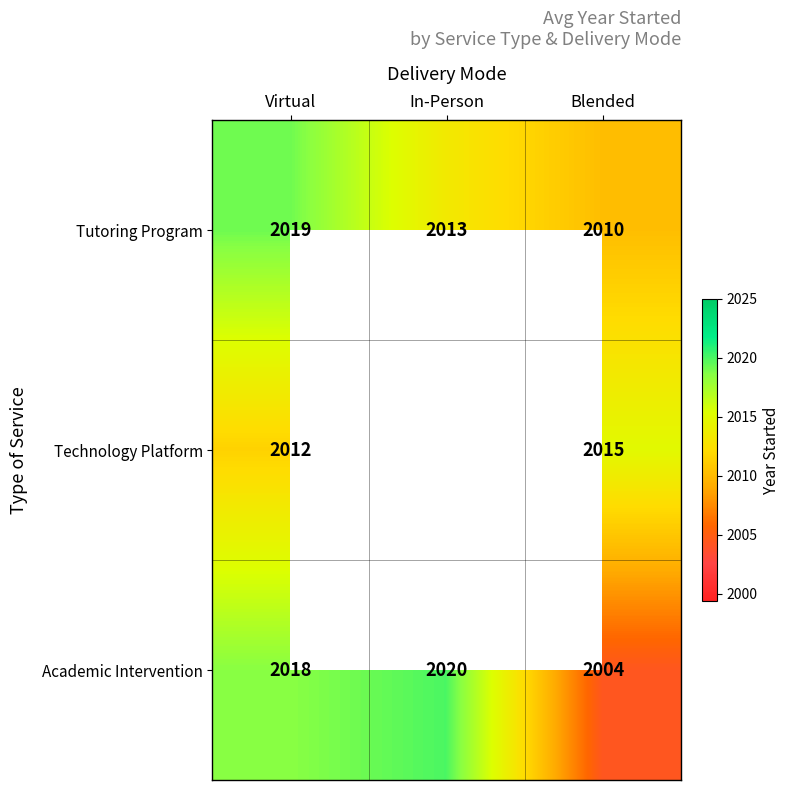

Where is Tutoring Program nearest to the value 2014?

In-Person